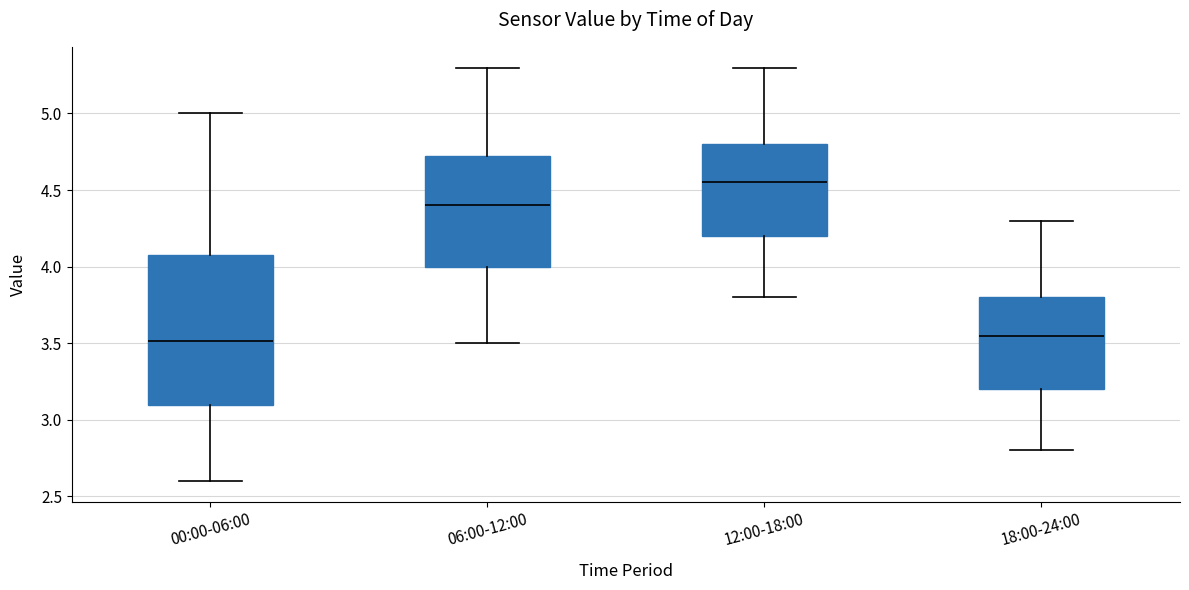

Which box's median line is the highest?

12:00-18:00